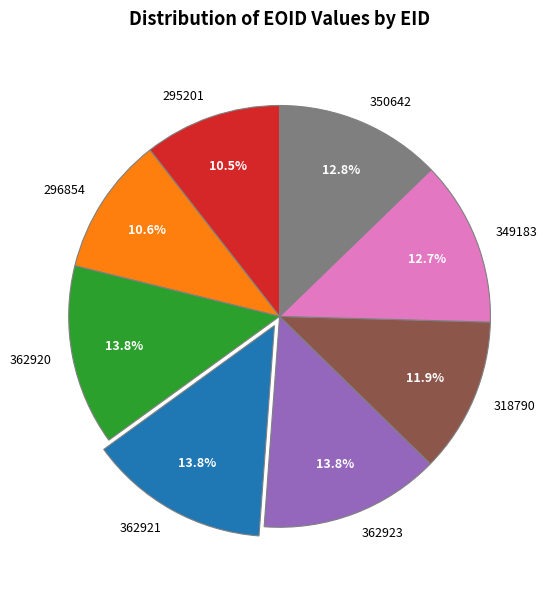

Combined, what portion of the pie is 362921 and 349183?

26.5%